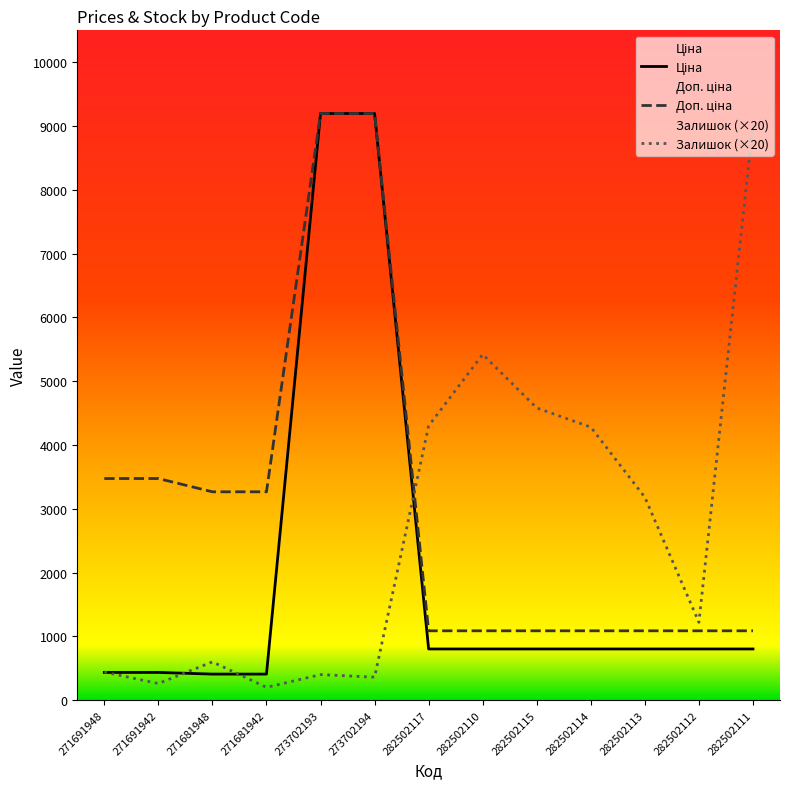

At which category does the chart reach its peak across all series?

273702193